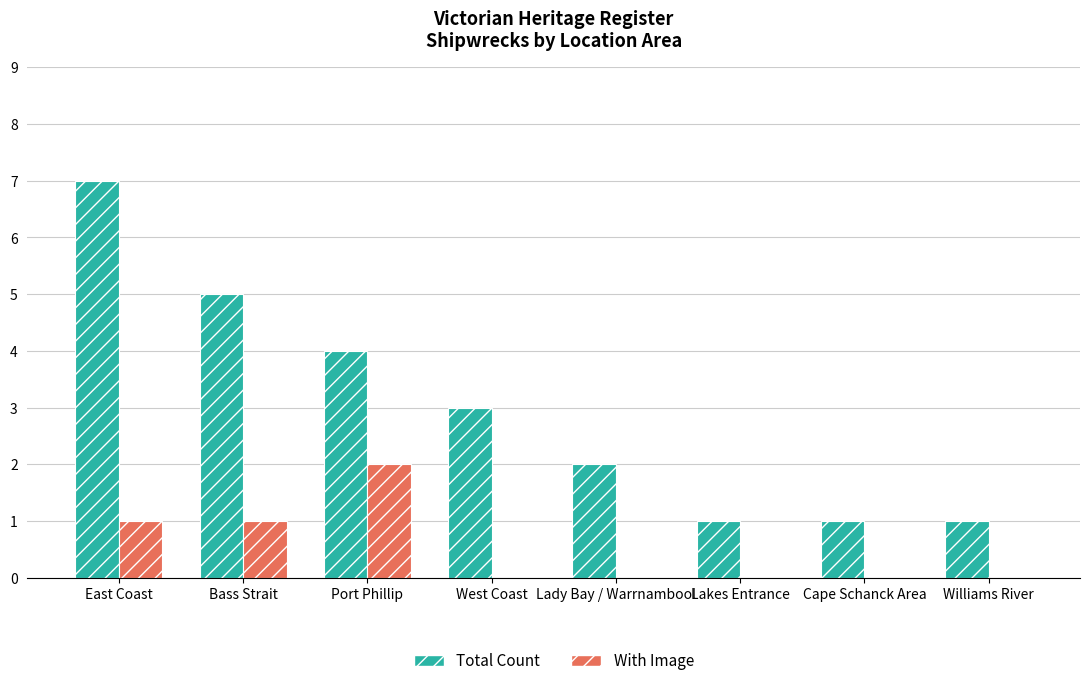

At which category is the sum across all series the highest?

East Coast